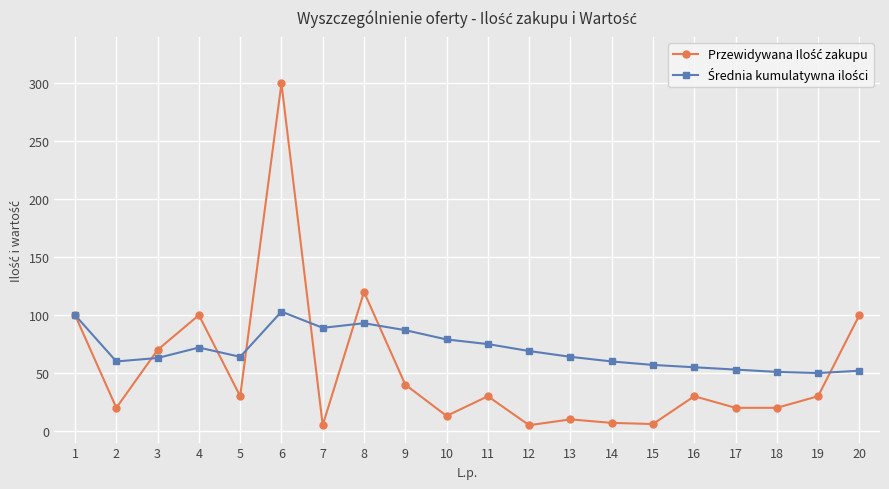

At which category is the sum across all series the highest?

6